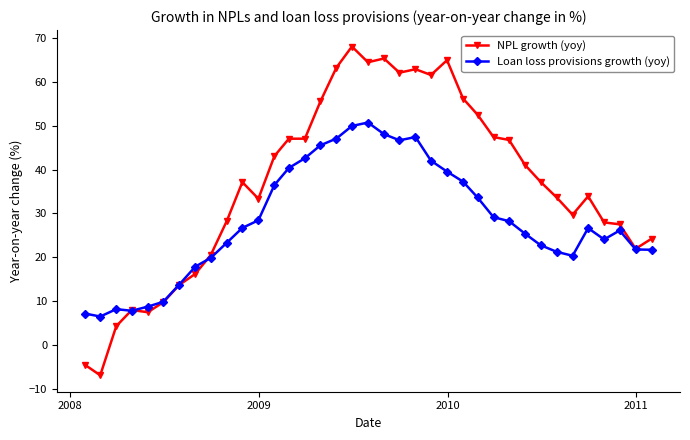

True or false: Loan loss provisions growth (yoy) has more than 1 interior local peaks.

True